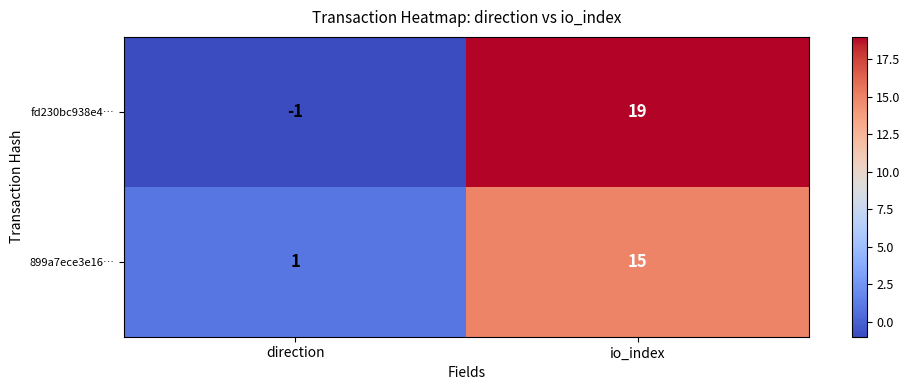

Reading right to left, extract all data points from this chart.

fd230bc938e4…: 19	-1
899a7ece3e16…: 15	1